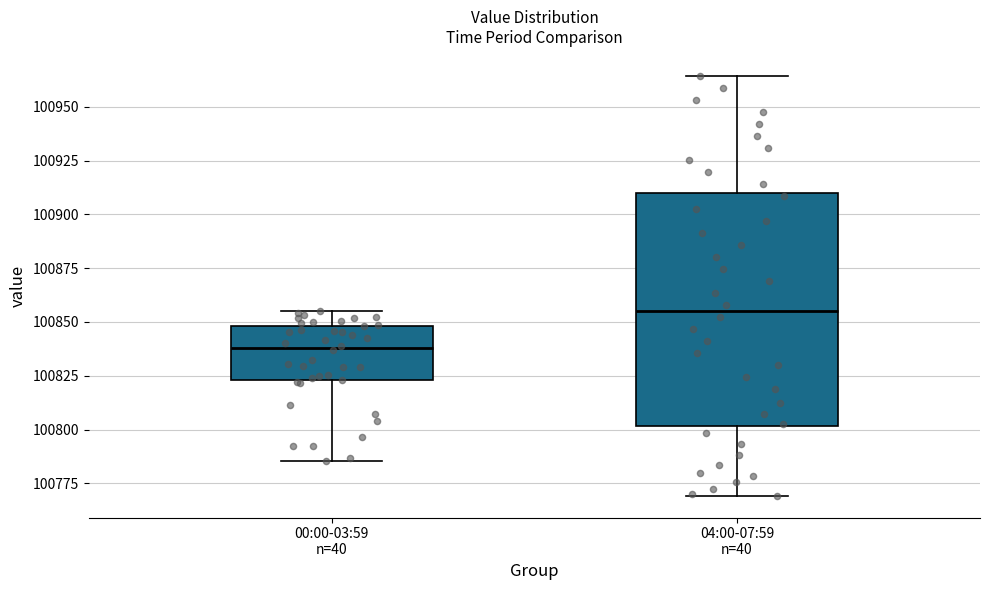

Reading left to right, transcribe this box plot: for each box, give where its median line is, the range the box spans, and where its two whiskers end, as read against the y-axis. The values are not printed on the chart, so give them approximately, as read against the axis.

00:00-03:59 n=40: median 100840, box 100825 to 100850, whiskers 100785 to 100855
04:00-07:59 n=40: median 100855, box 100800 to 100910, whiskers 100770 to 100965